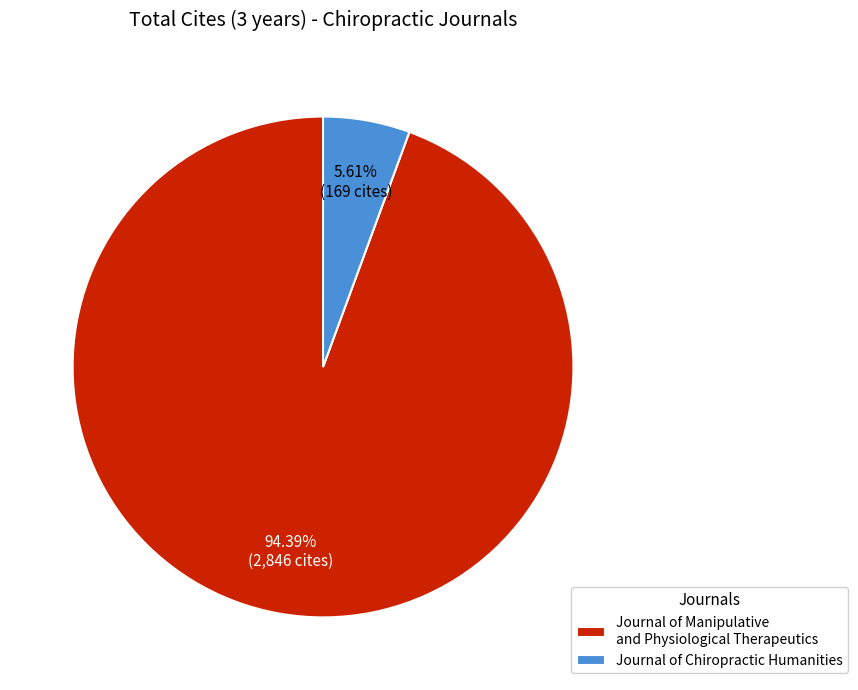

Which slice is the smallest?

Journal of Chiropractic Humanities